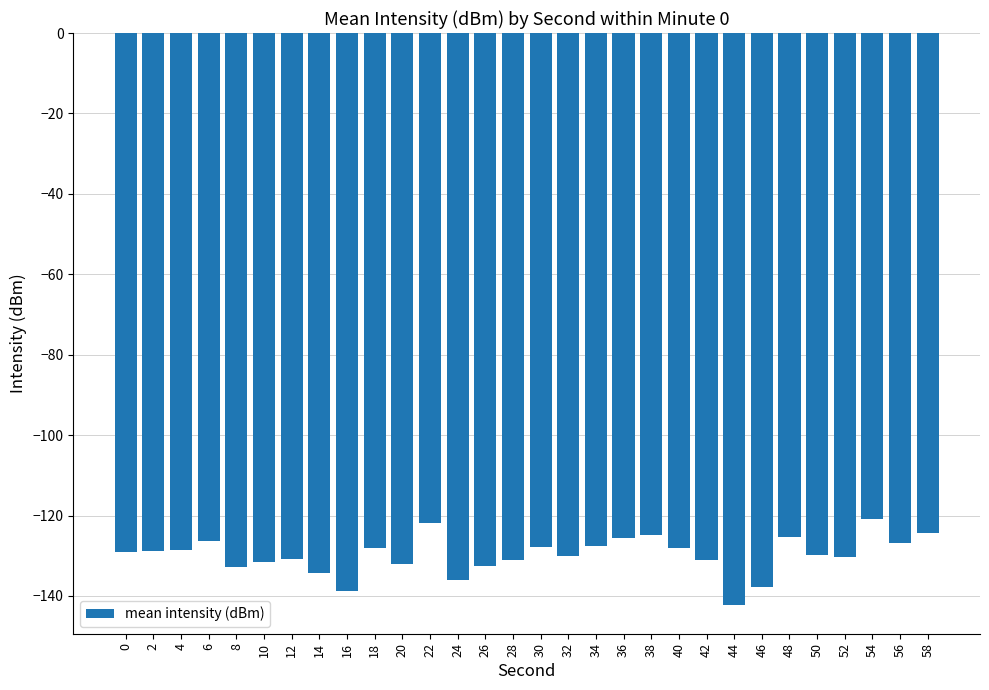

At which category does the chart reach its minimum across all series?

44